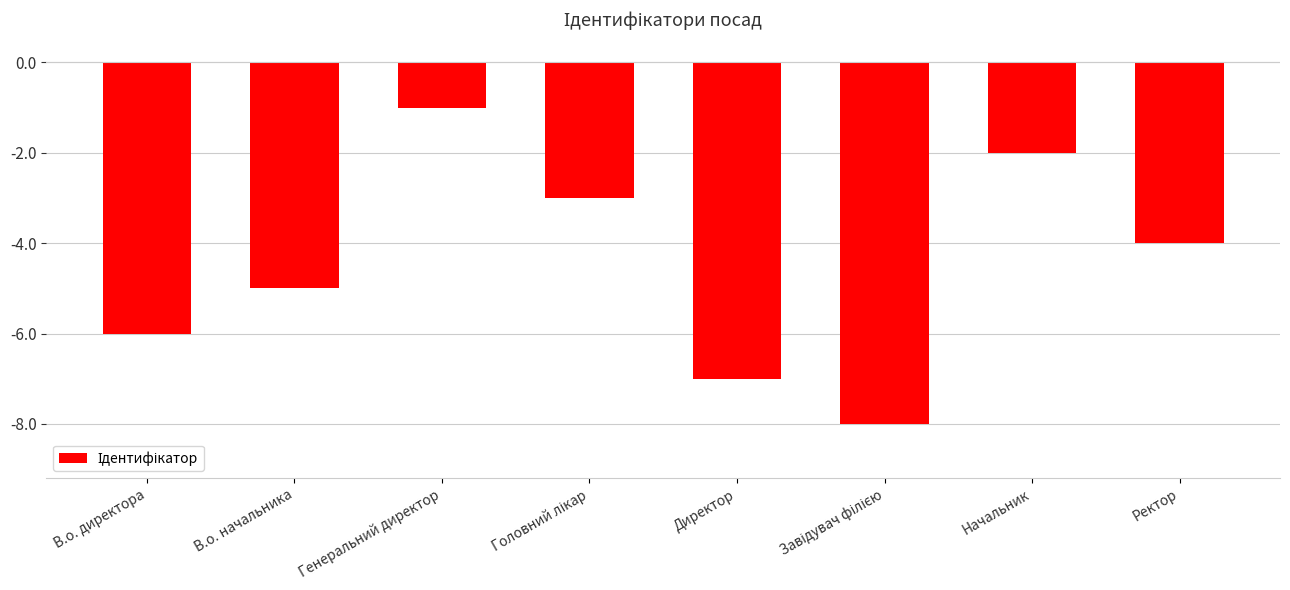

At which category does the chart reach its peak across all series?

Генеральний директор